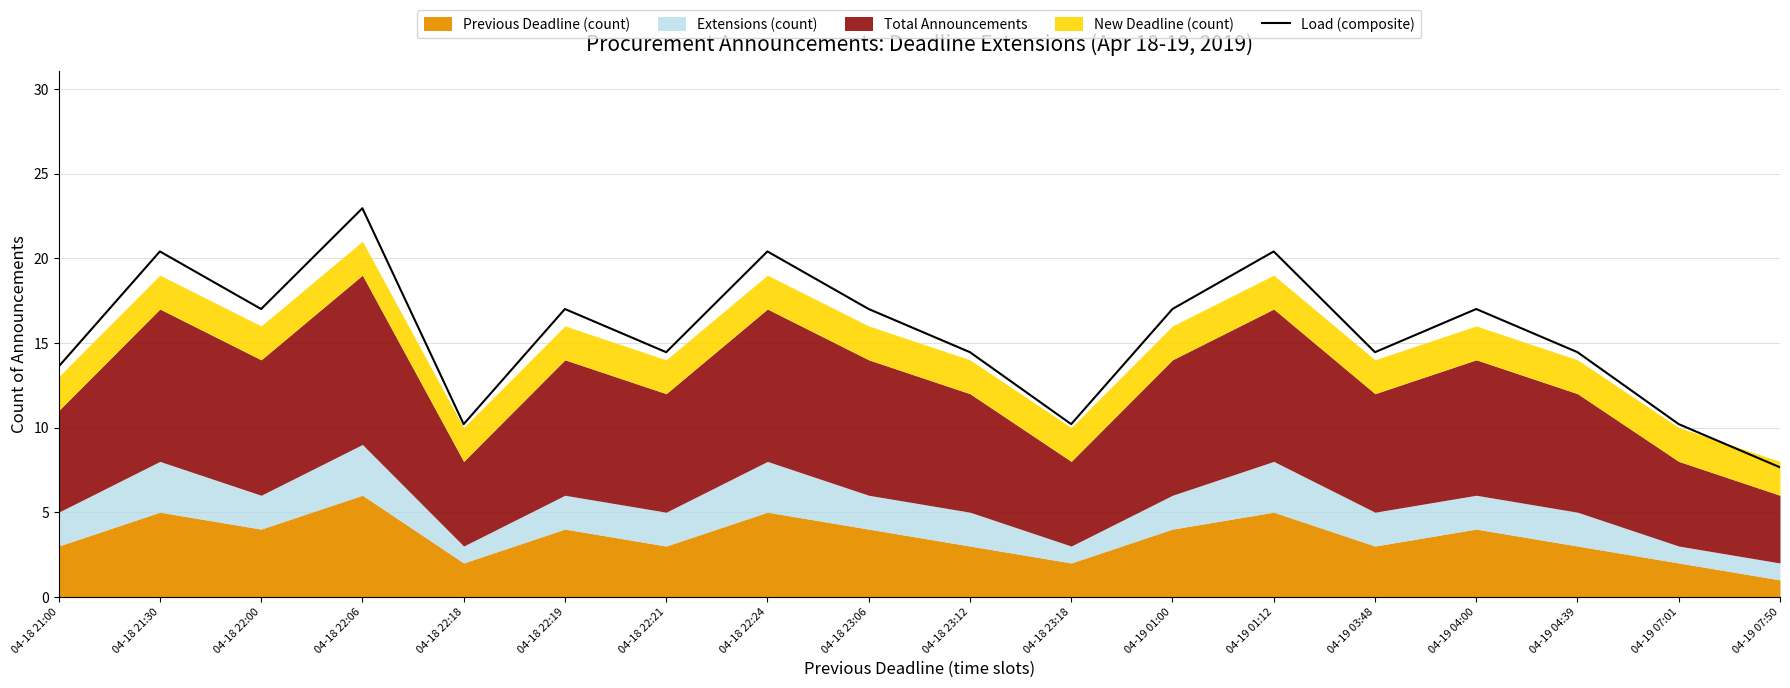

At which category does the data reach its first local peak?

04-18 21:30